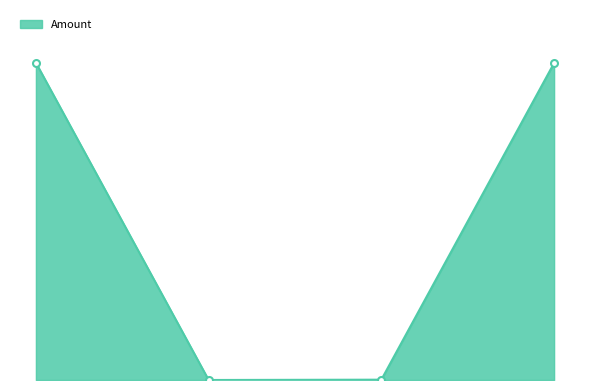

How many interior local valleys (lower than both neighbors) does the data have?

1